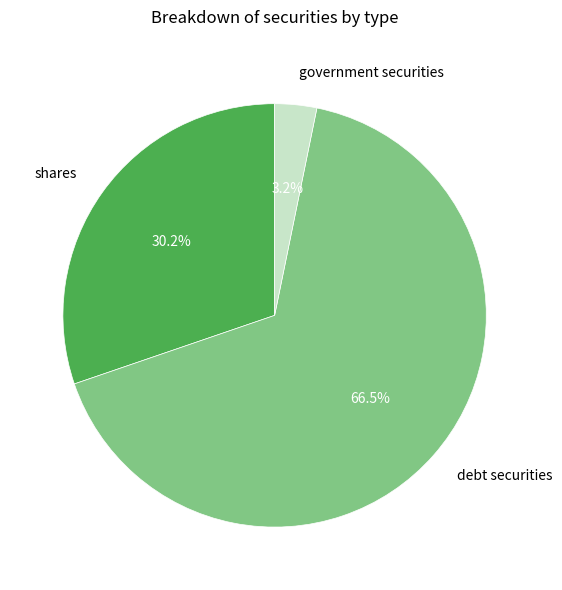

Which slice is the largest?

debt securities